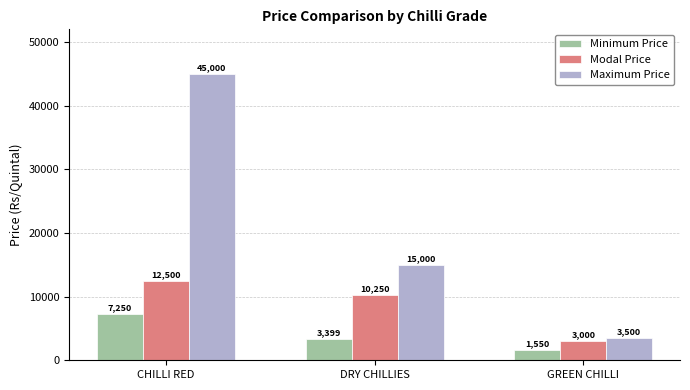

How many bars are there in each group?

3